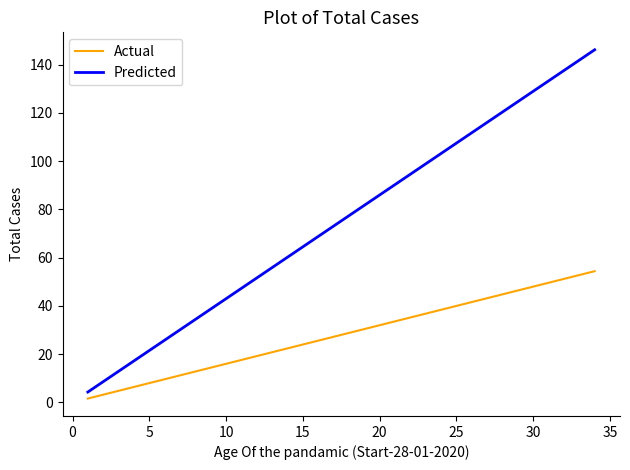

List the series in order of their peak value, lowest first.

Actual, Predicted